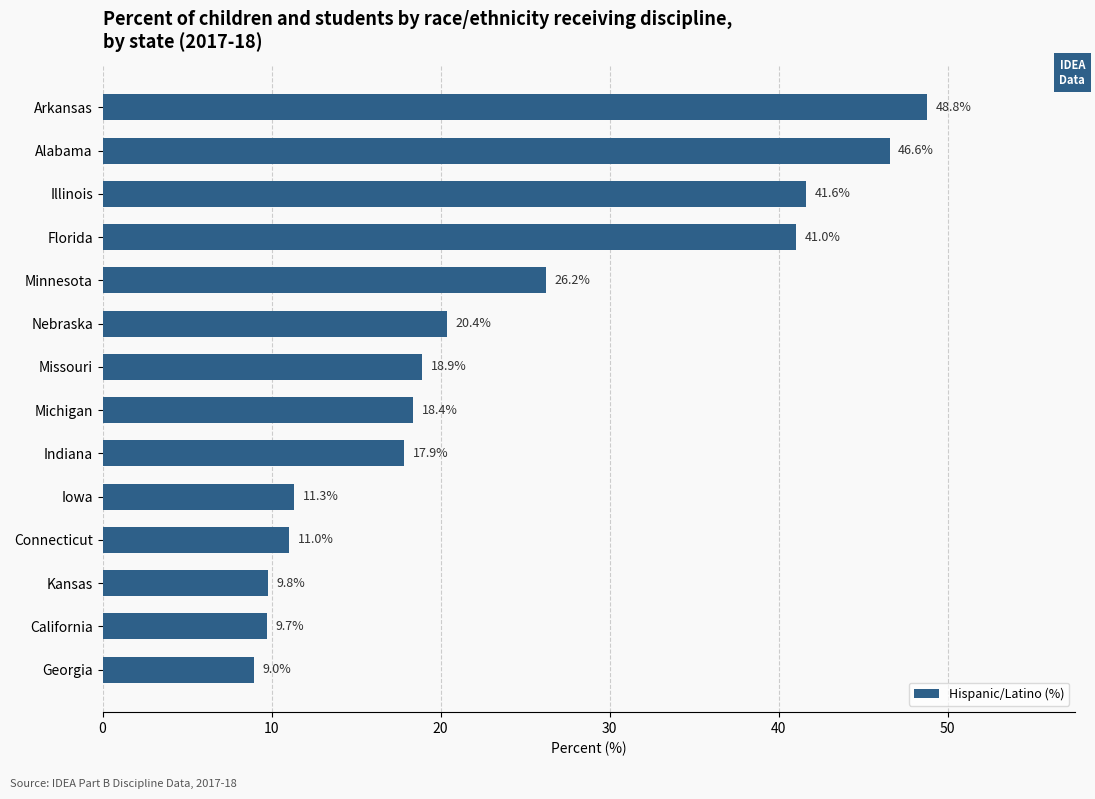

What is the difference between the maximum and minimum values?

39.8